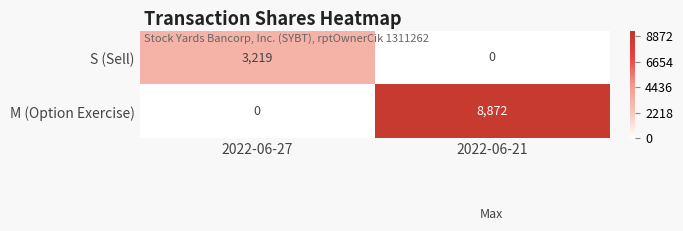

What is the sum of the M (Option Exercise) values at 2022-06-21 and 2022-06-27?

8872